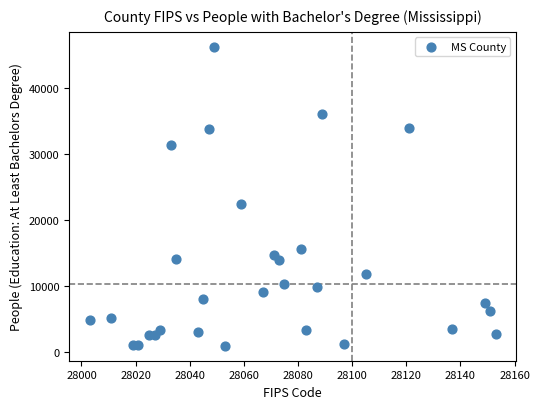

What is the range of Y values (max minus min)?

45377